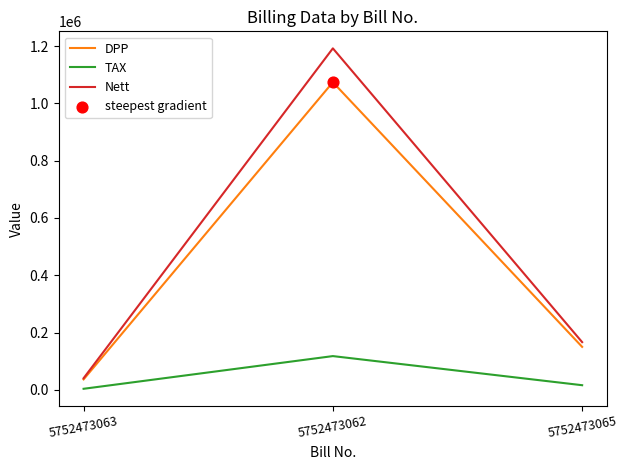

At which category is the sum across all series the highest?

5752473062